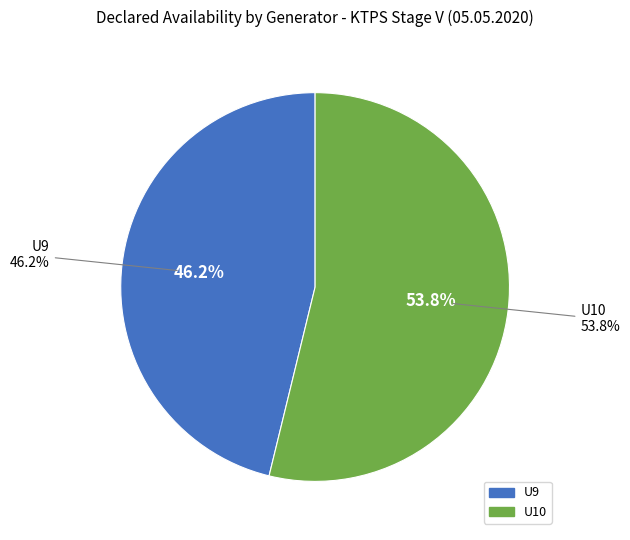

Does U9 represent more than half of the total?

No